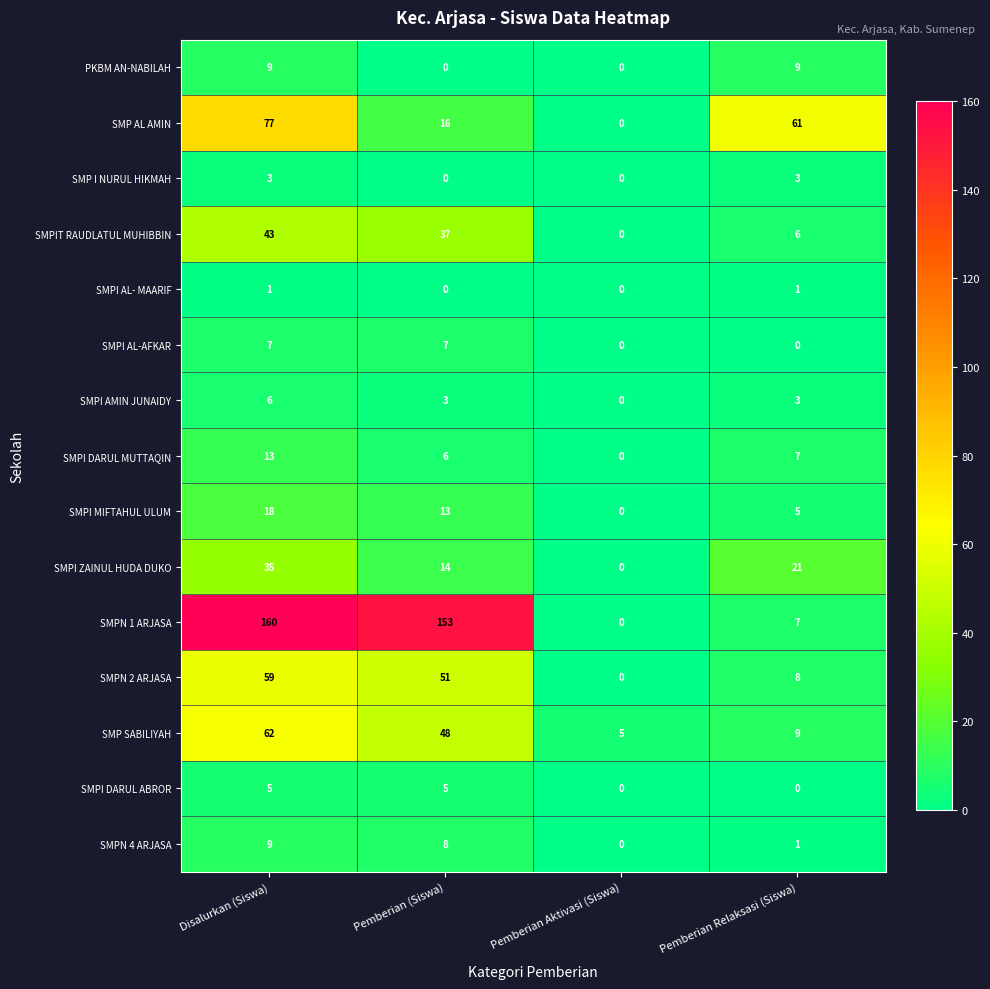

How many series are shown in this chart?

15